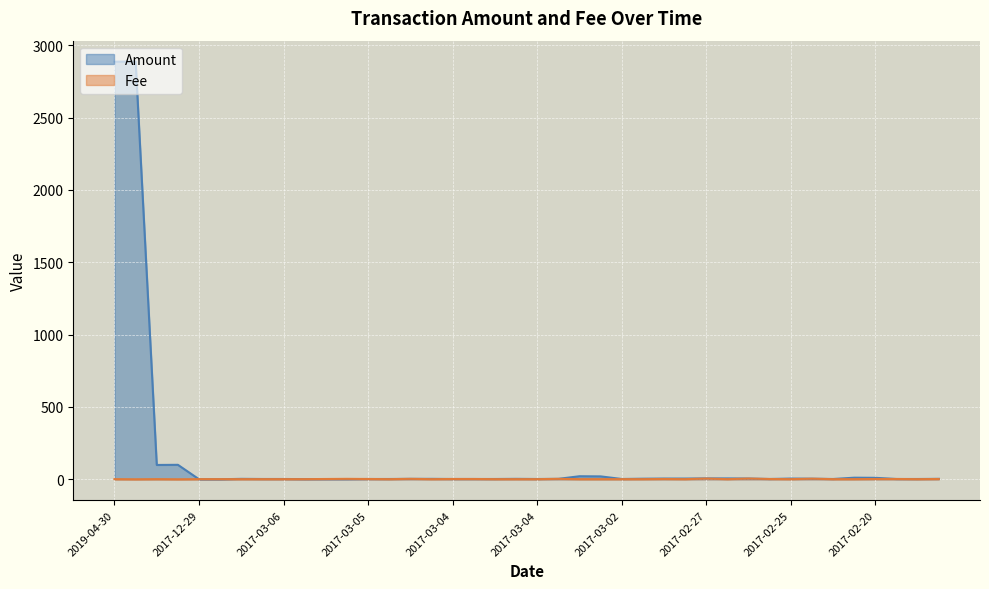

Between 2017-02-18 and 2017-03-06, which is larger?

2017-02-18